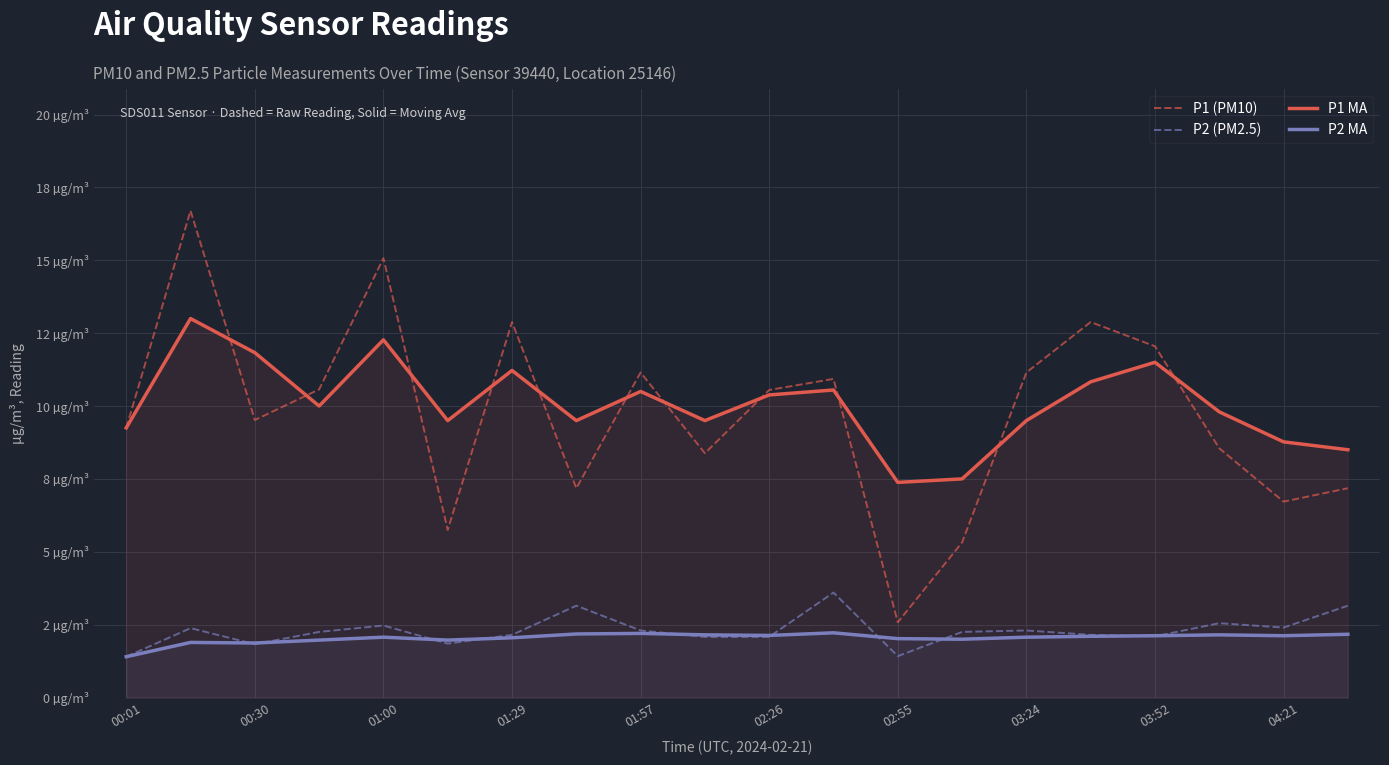

True or false: P2 (PM2.5) and P1 (PM10) cross at least once.

False